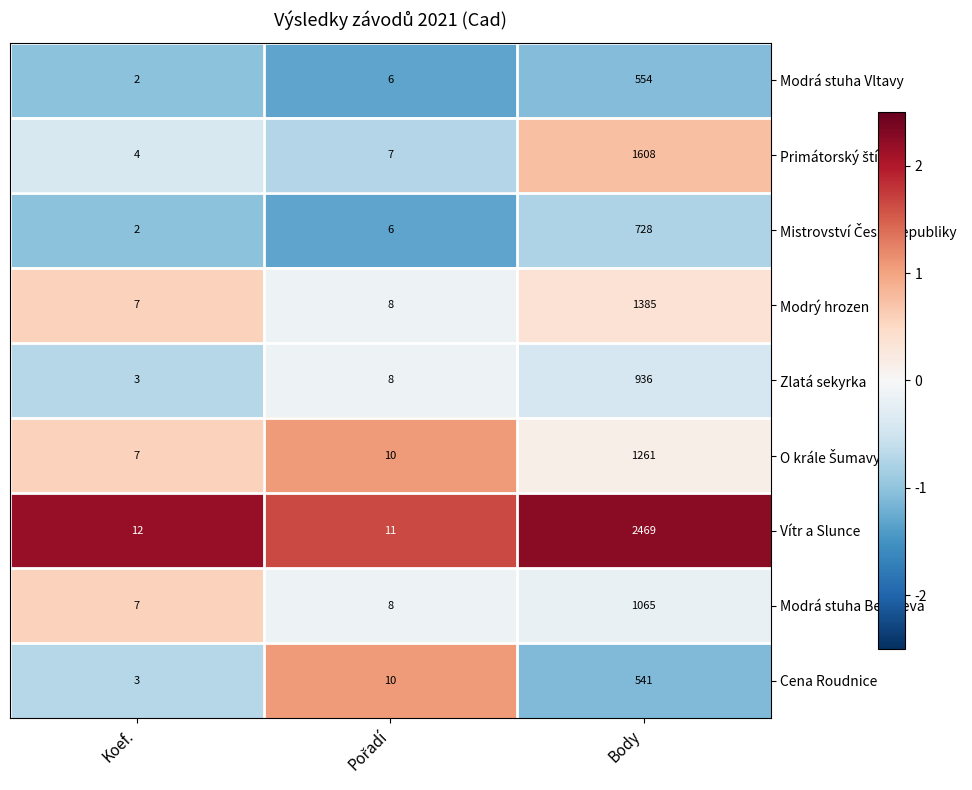

What is the spread (max minus min) of values at Koef.?

10